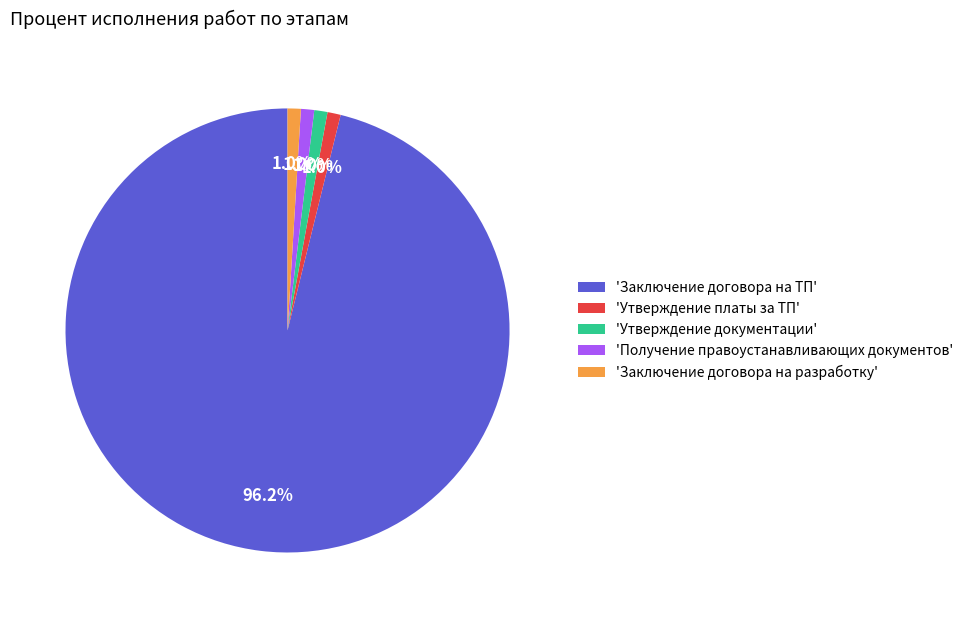

What is the largest slice in the pie chart?

'Заключение договора на ТП'